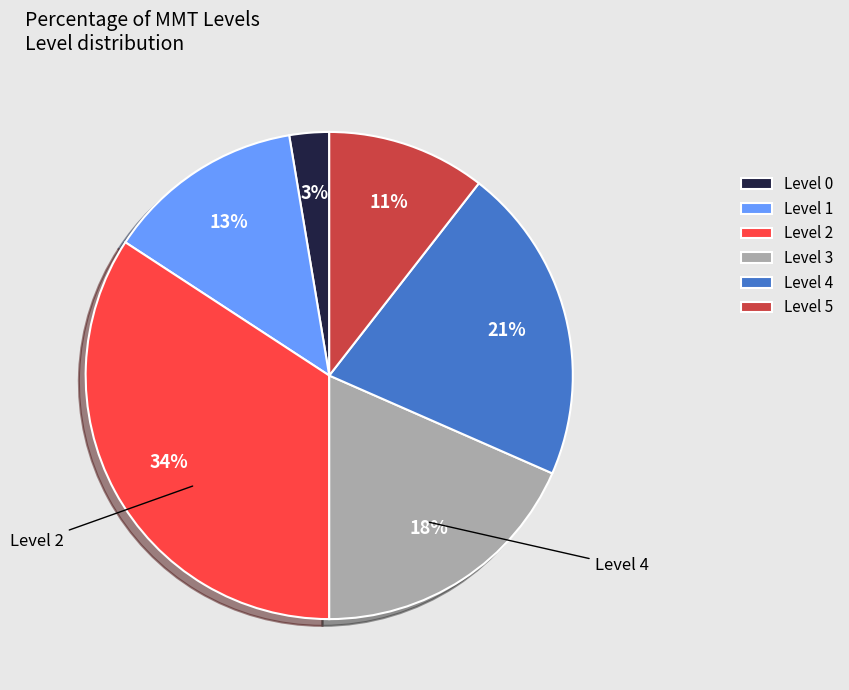

Which has a higher value, Level 2 or Level 3?

Level 2